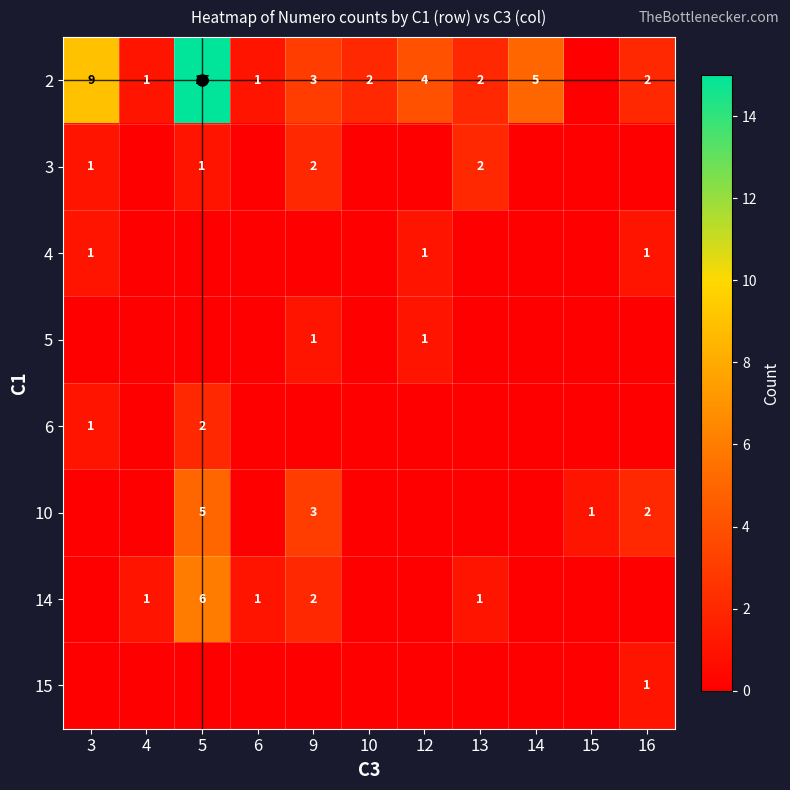

Where is 15 nearest to the value 0?

3